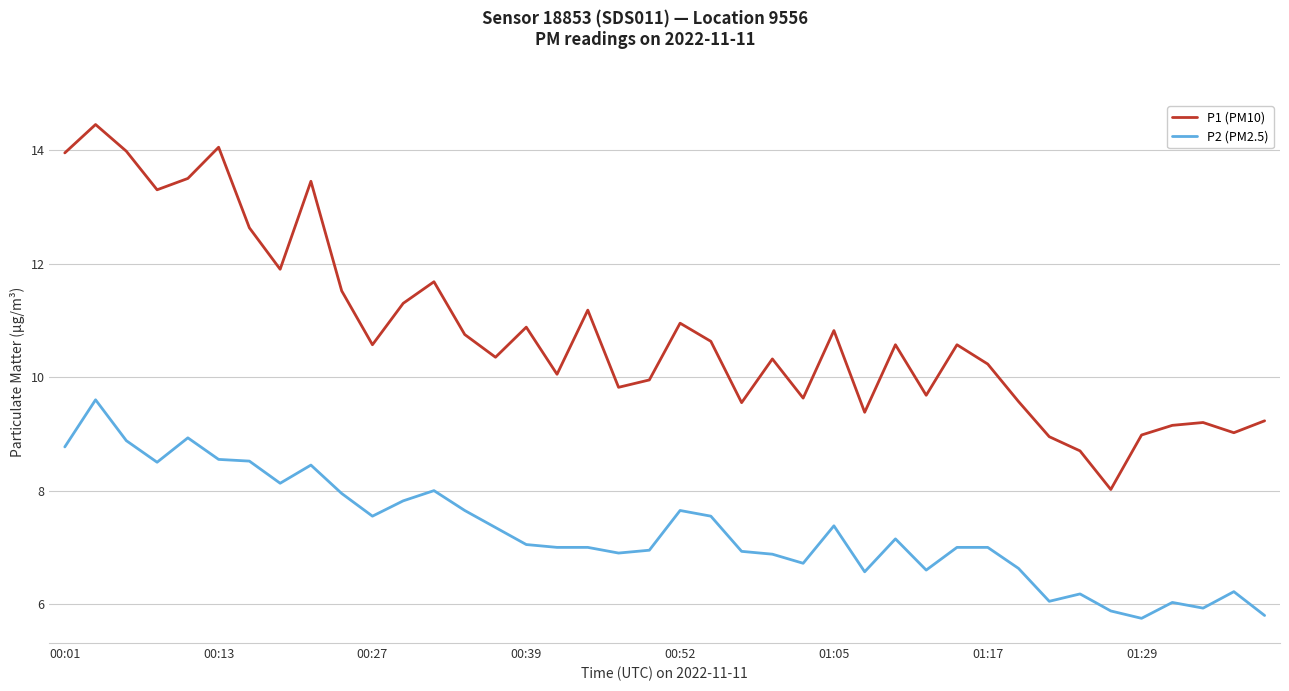

True or false: P1 (PM10) has more than 1 interior local peaks.

True